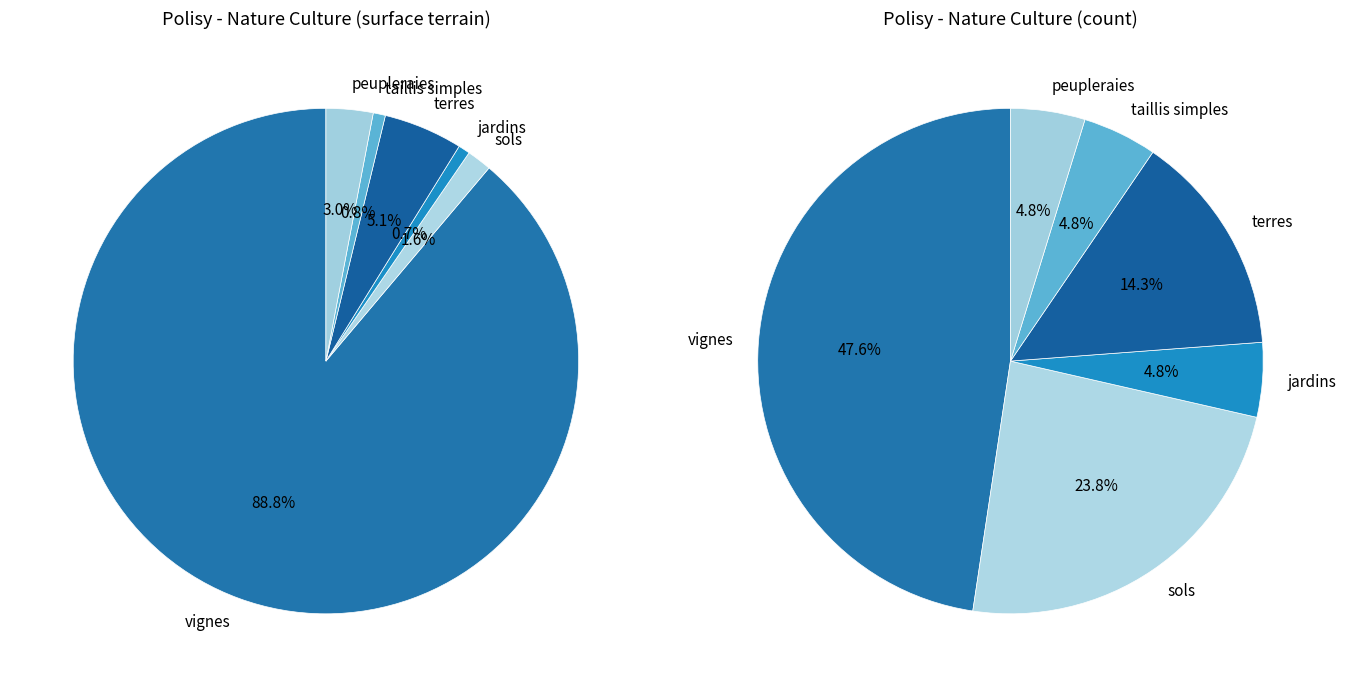

To the nearest percent, what is the difference between the largest and smallest slice percentages?

88%